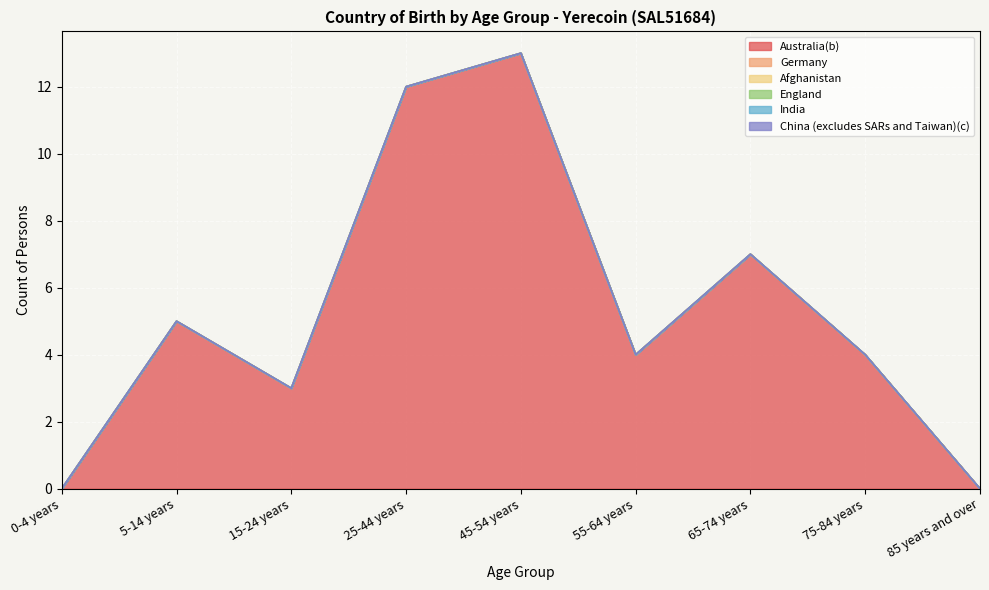

Which series changed the most between 75-84 years and 85 years and over?

Australia(b)